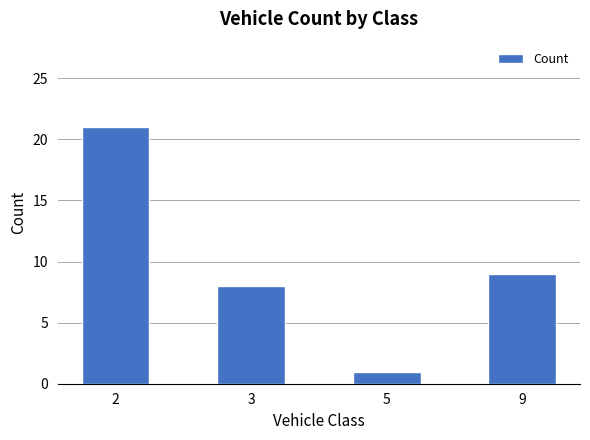

What is the approximate value at 5?

1